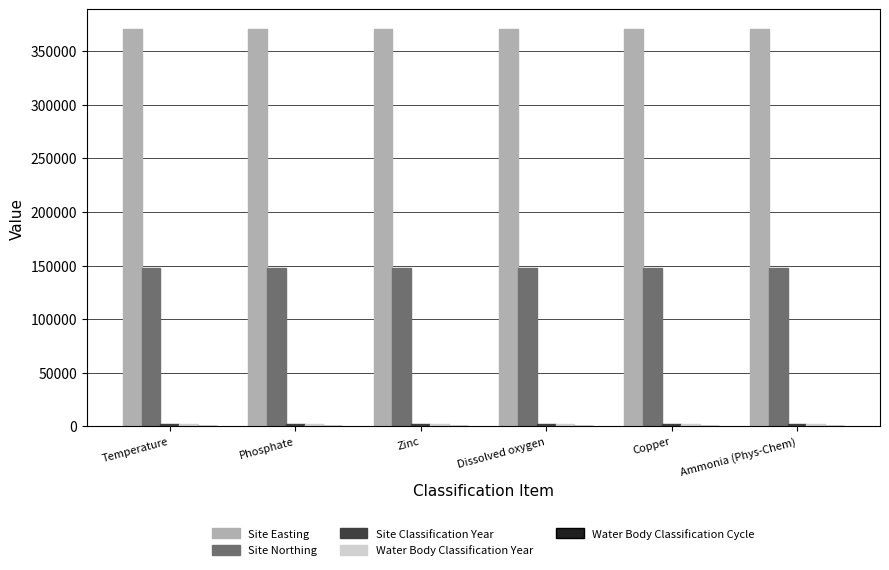

Which series has the largest total across all categories?

Site Easting